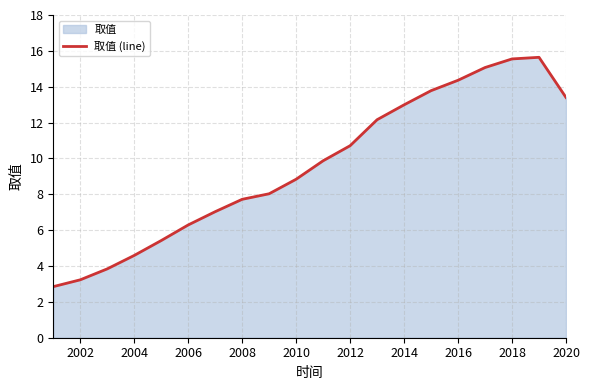

What is the average value?

9.6